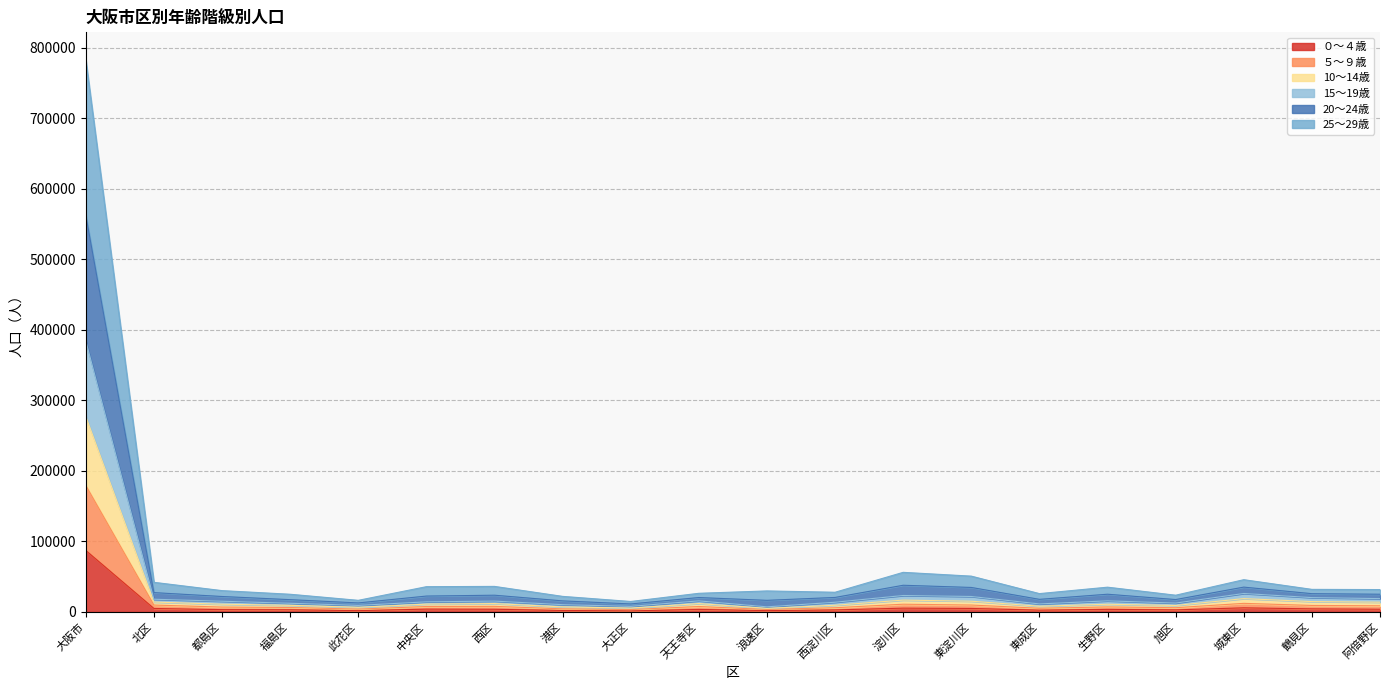

How many lines are shown in the chart?

6